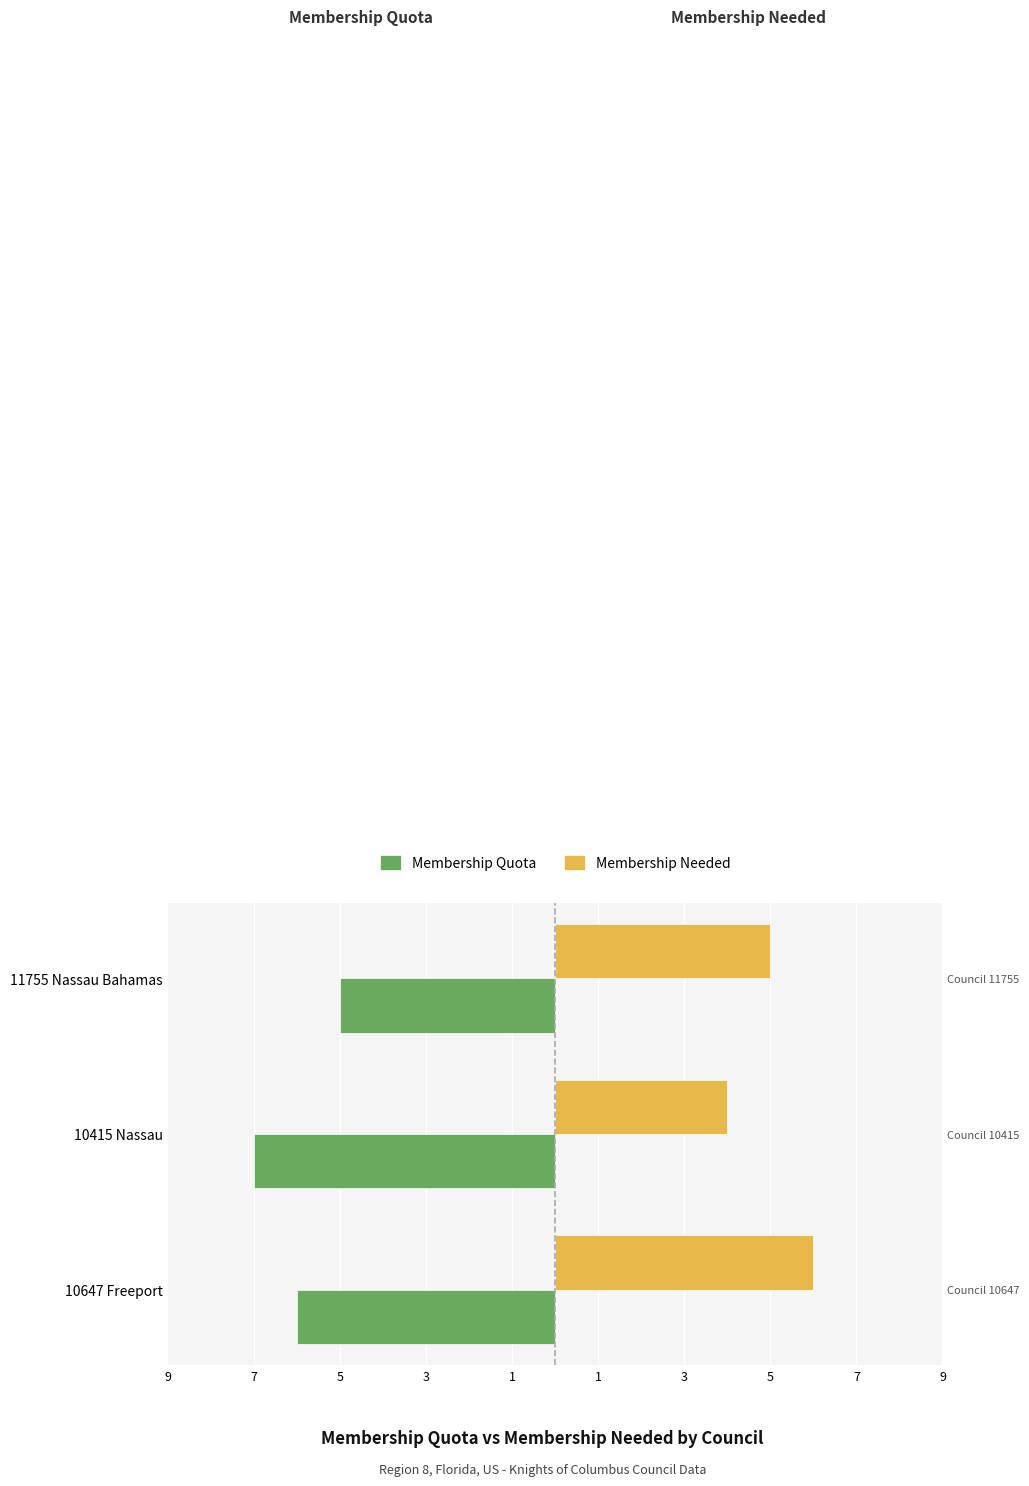

What are all the series names shown in the legend?

Membership Quota, Membership Needed